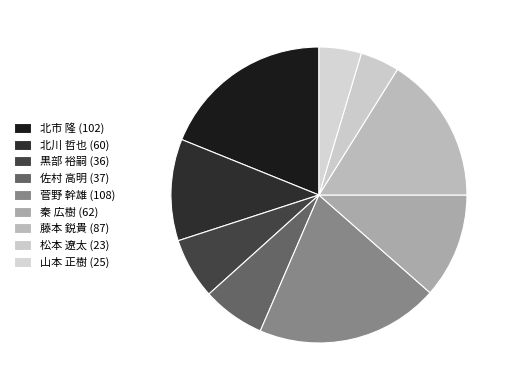

How many slices are in this pie chart?

9